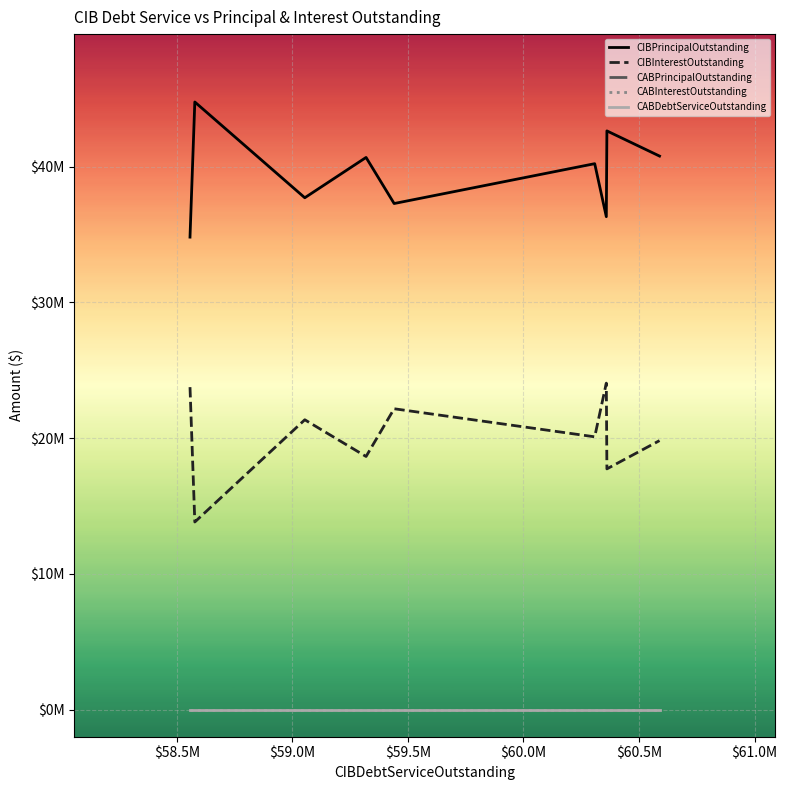

Does the chart have visible grid lines?

Yes